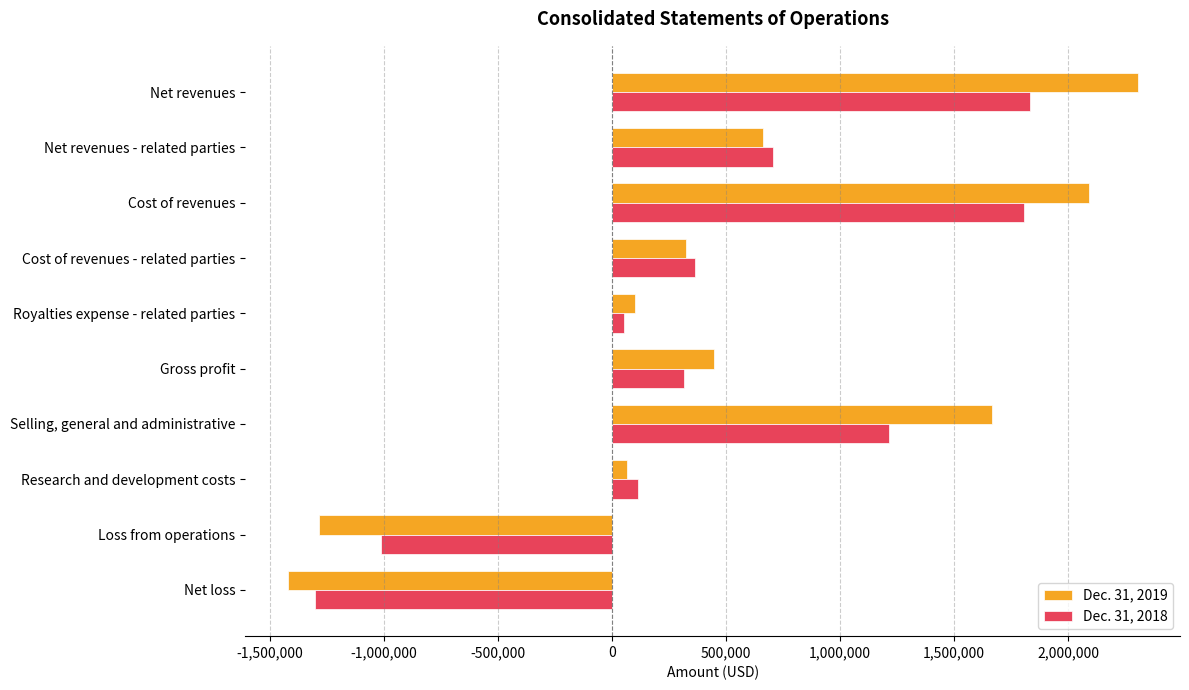

What is the average value of the Dec. 31, 2019 series?

496204